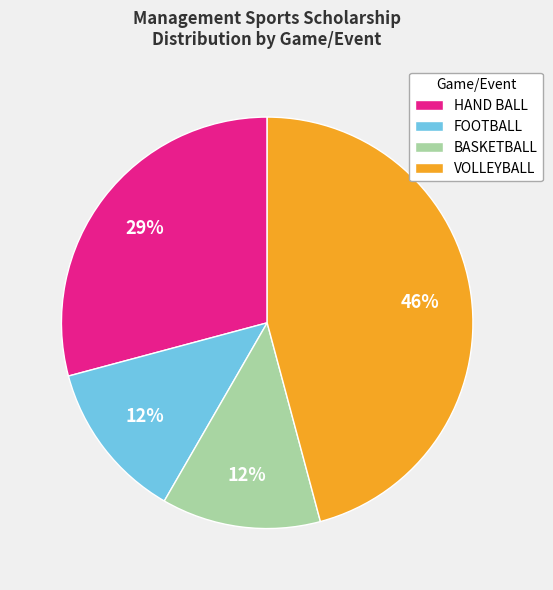

To the nearest percent, what is the average slice percentage?

25%